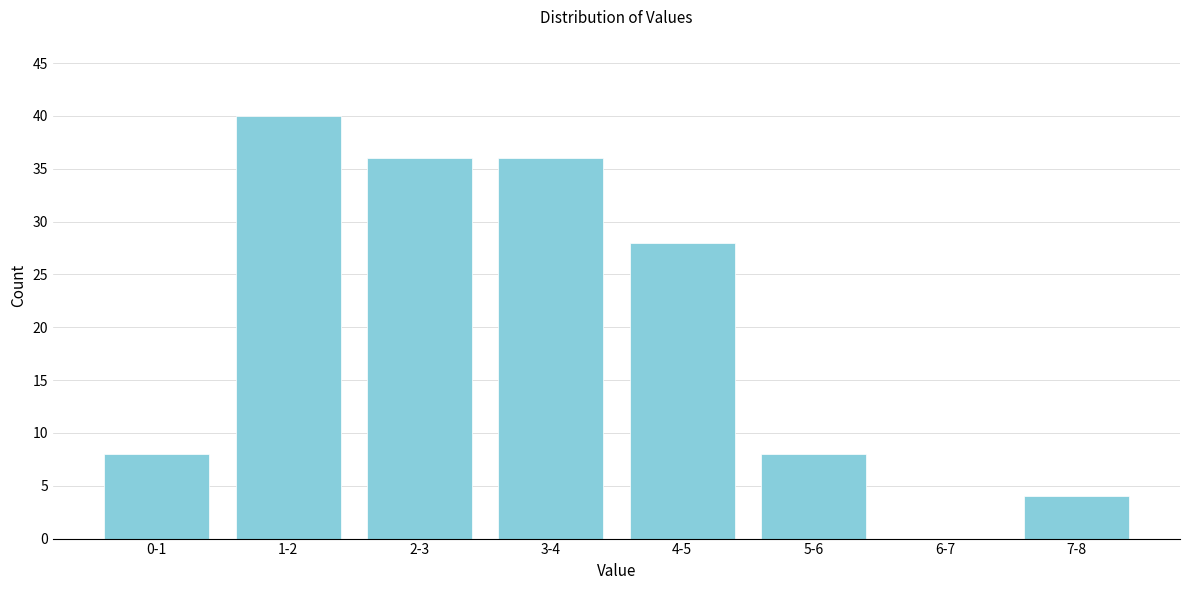

Reading left to right, list all the values displayed in this chart.

0-1=8	1-2=40	2-3=36	3-4=36	4-5=28	5-6=8	6-7=0	7-8=4